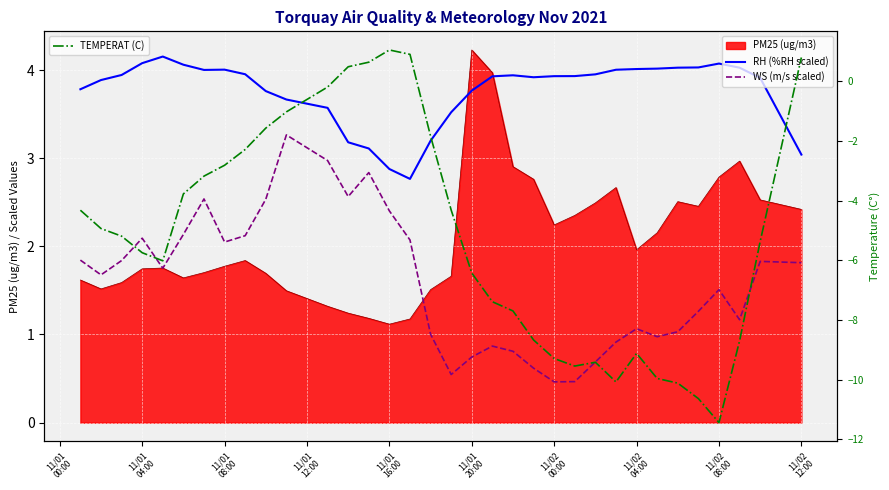

Which label corresponds to the largest value in the chart?

11/01
16:00